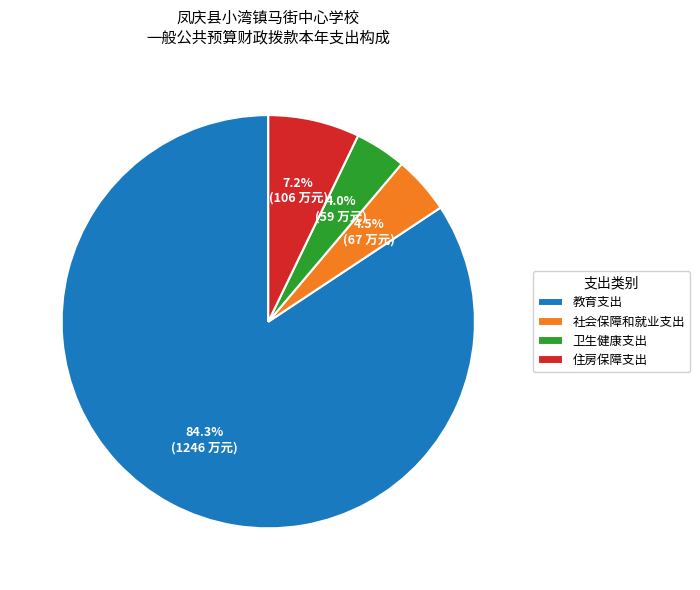

The 教育支出 slice represents 84% of the pie. True or false?

True